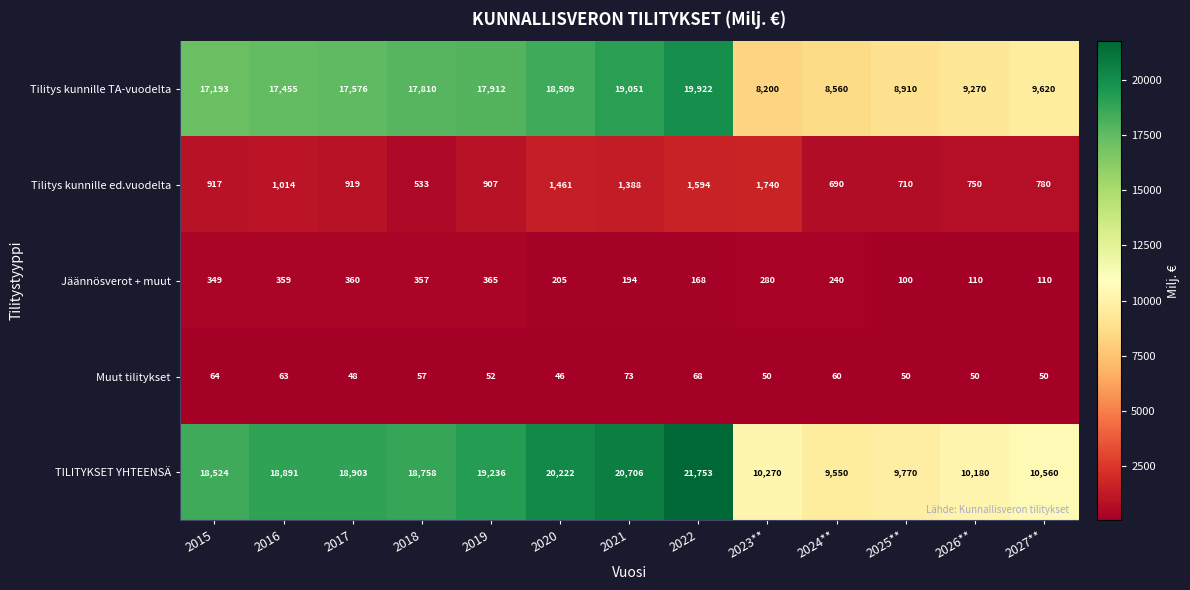

Which category has the lowest value across all series?

2020